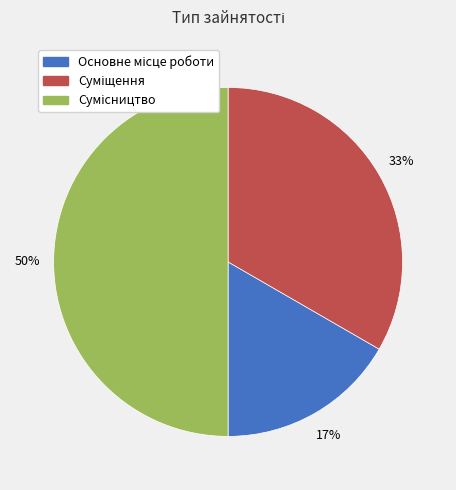

To the nearest percent, what is the average slice percentage?

33%